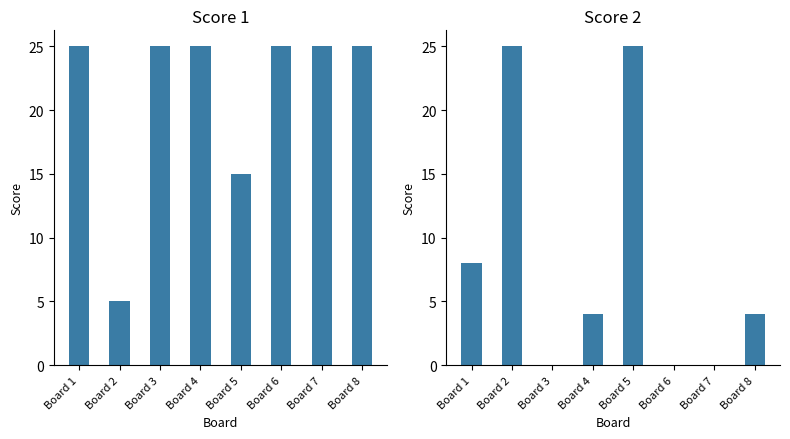

Rank the categories by Score 1 value from highest to lowest.

Board 1, Board 3, Board 4, Board 6, Board 7, Board 8, Board 5, Board 2